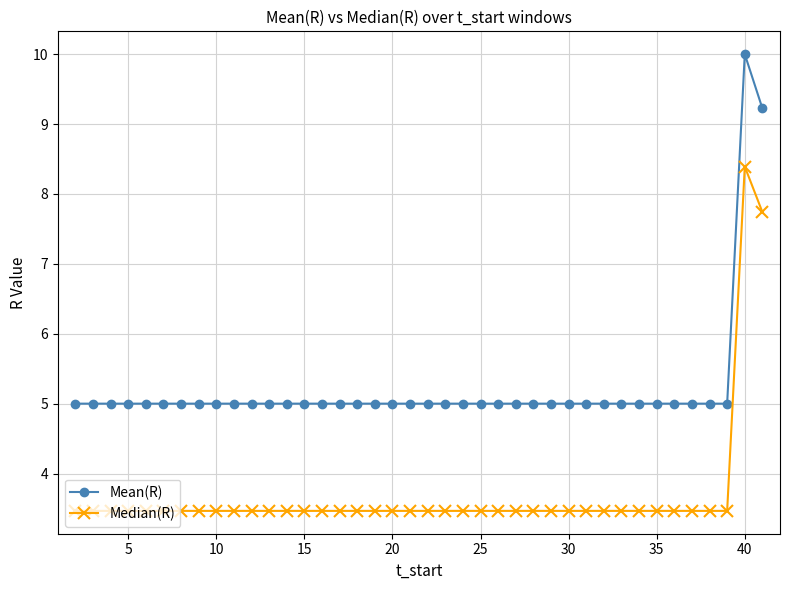

In Mean(R), how many points are higher than both neighbors (excluding endpoints)?

1